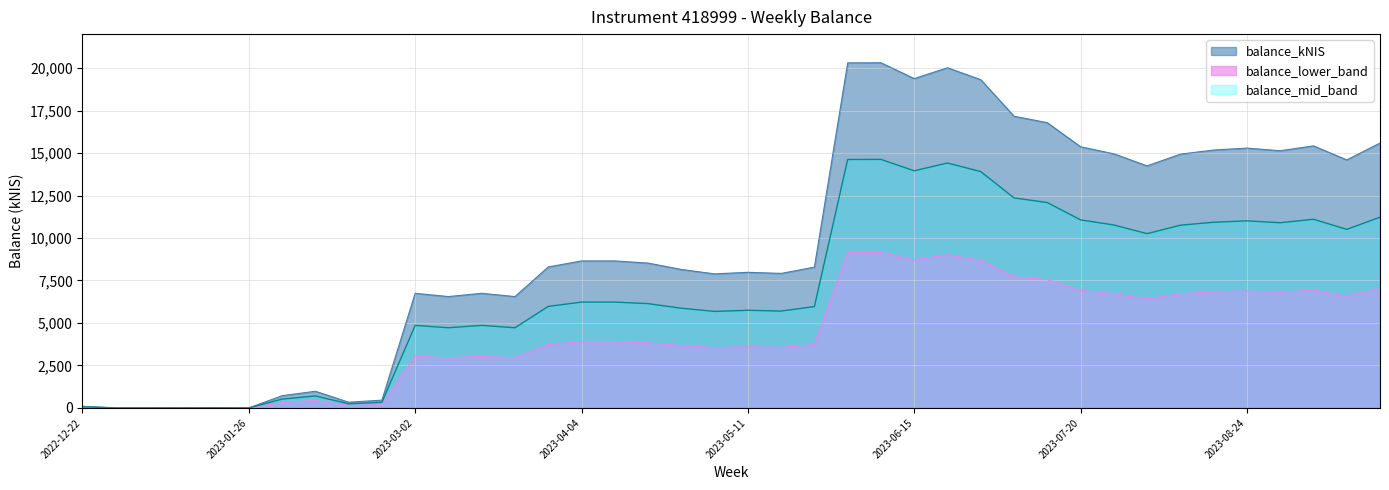

How many interior local peaks (higher than both neighbors) does the data have?

10